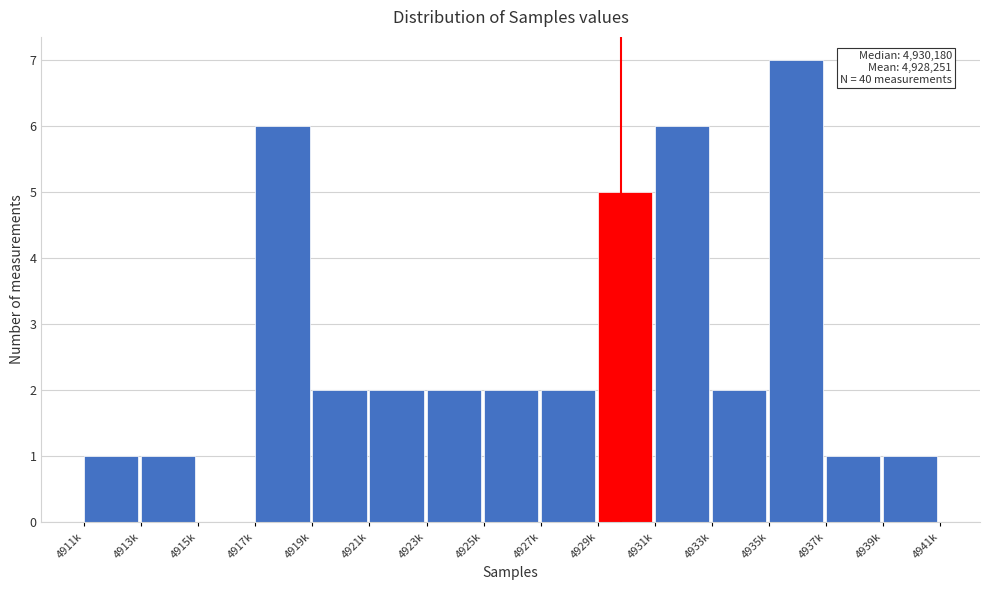

Reading left to right, list all the values displayed in this chart.

4911k=1	4913k=1	4915k=0	4917k=6	4919k=2	4921k=2	4923k=2	4925k=2	4927k=2	4929k=5	4931k=6	4933k=2	4935k=7	4937k=1	4939k=1